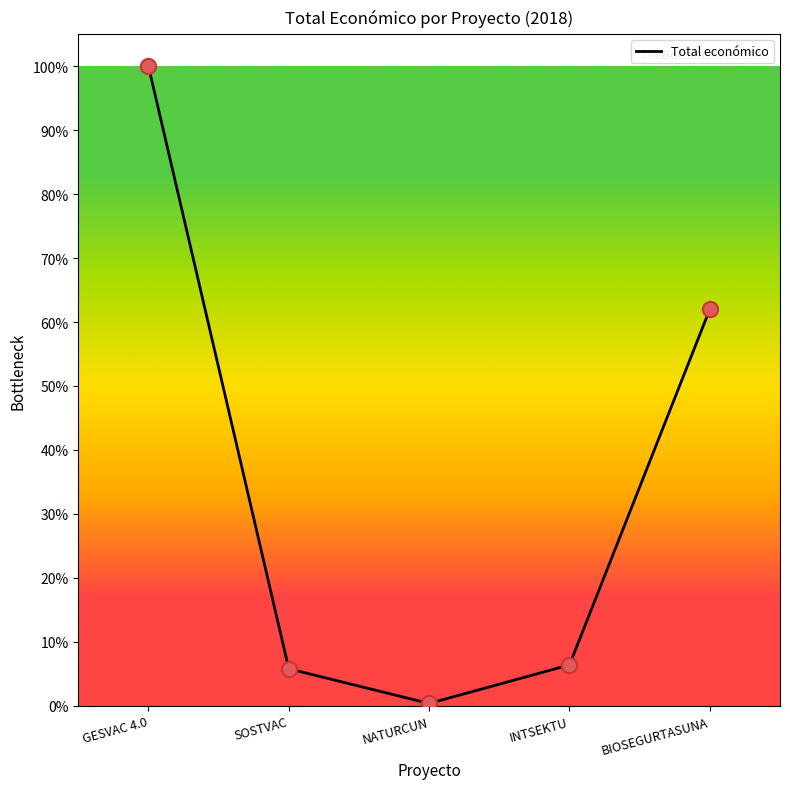

Between BIOSEGURTASUNA and INTSEKTU, which is larger?

BIOSEGURTASUNA